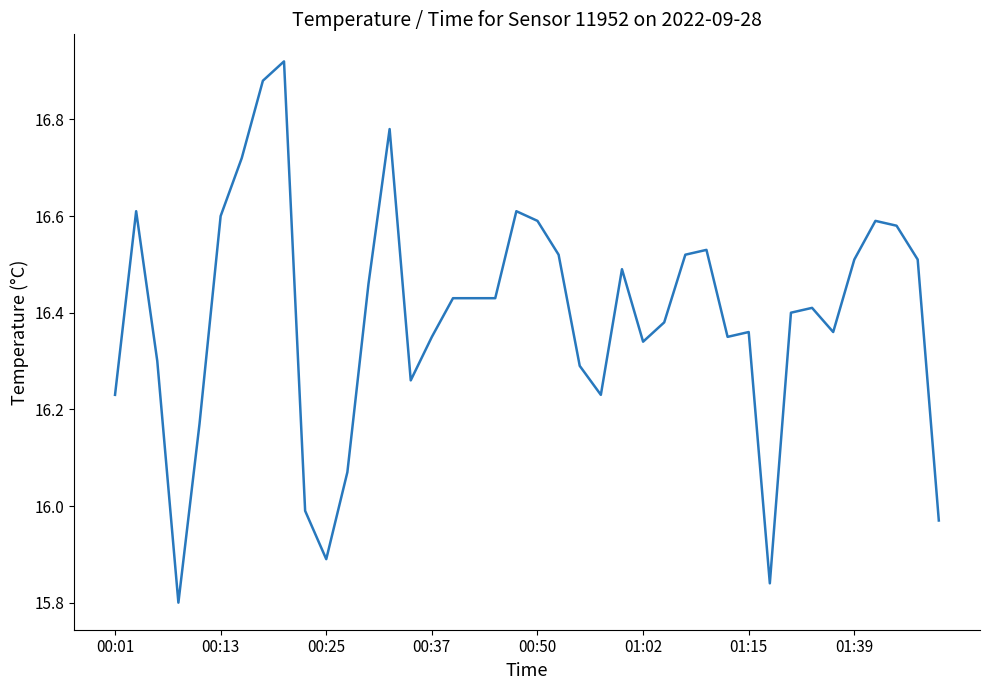

How many lines are shown in the chart?

1